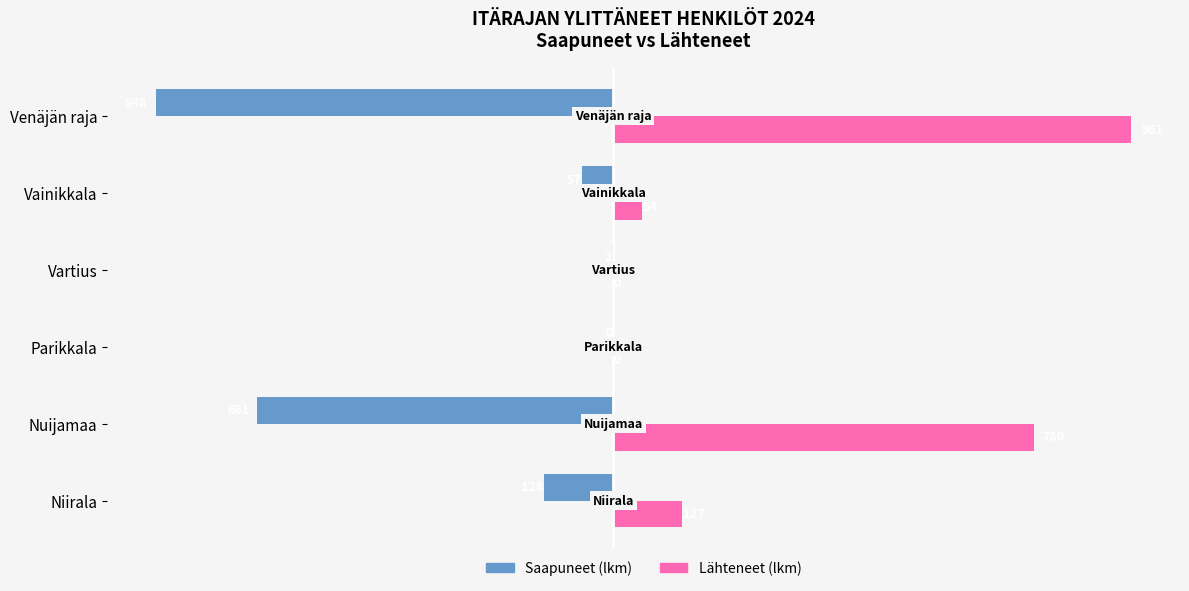

The value of Lähteneet (lkm) at Vartius is 0. True or false?

True